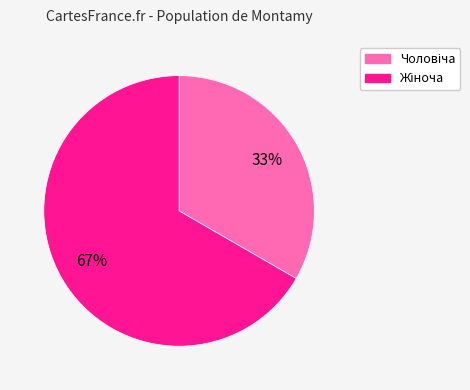

To the nearest percent, what is the average slice percentage?

50%